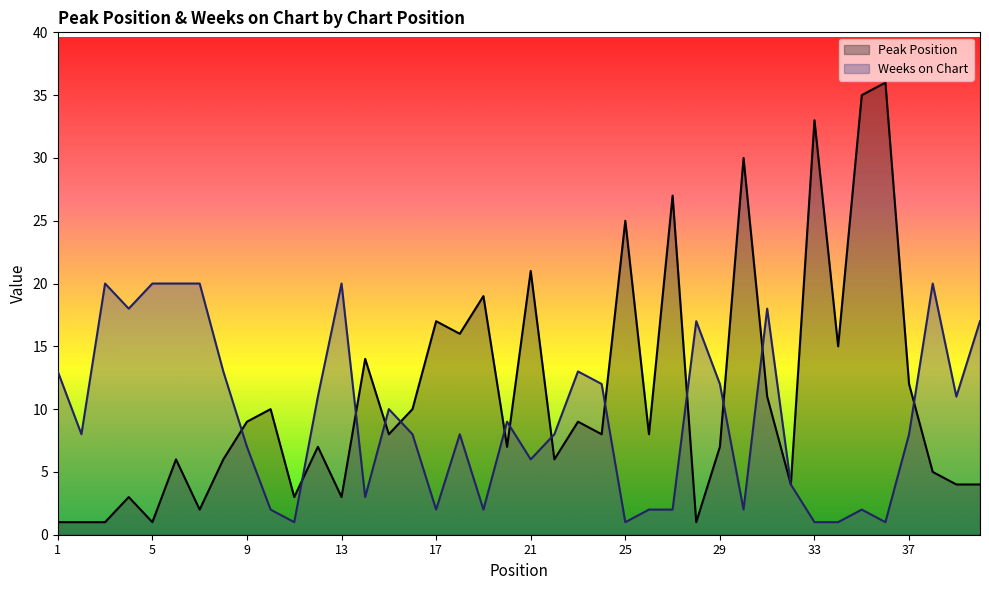

What is the spread (max minus min) of values at 14?

11